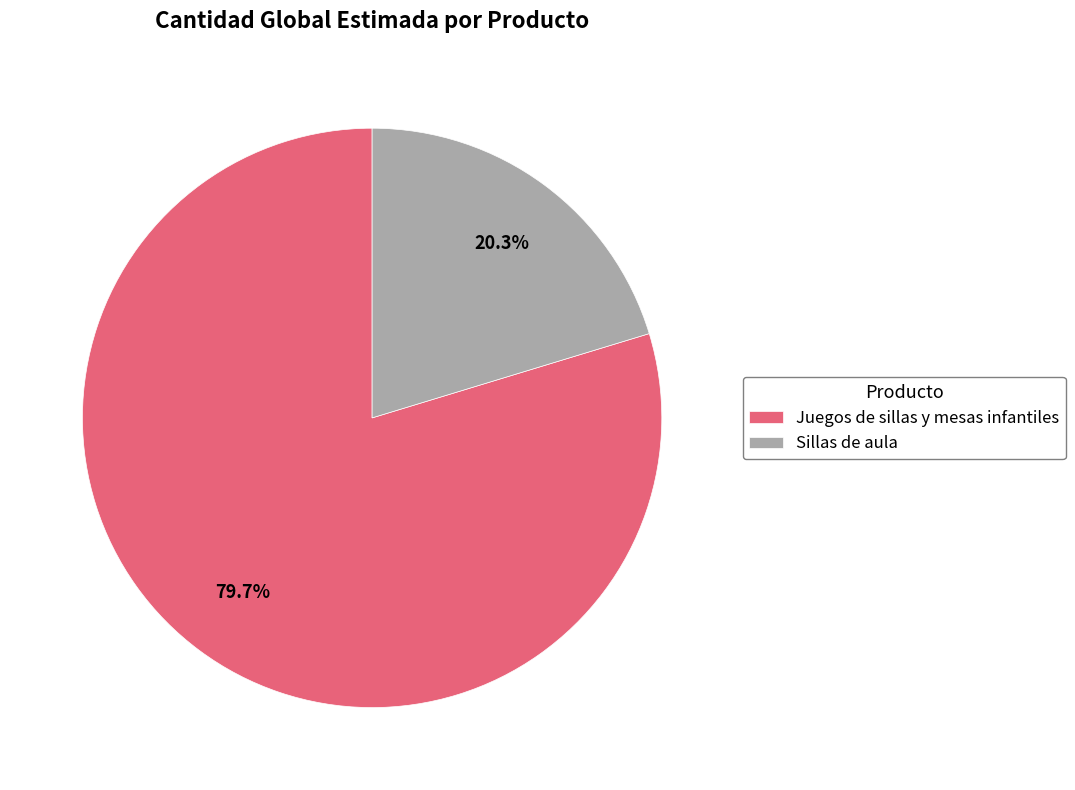

What percentage is the Juegos de sillas y mesas infantiles slice, to the nearest percent?

80%